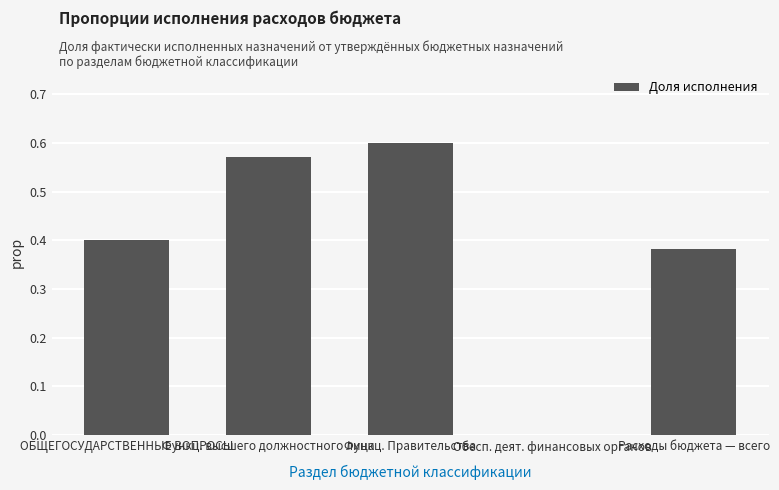

Are the bars grouped side by side (vs. stacked)?

No